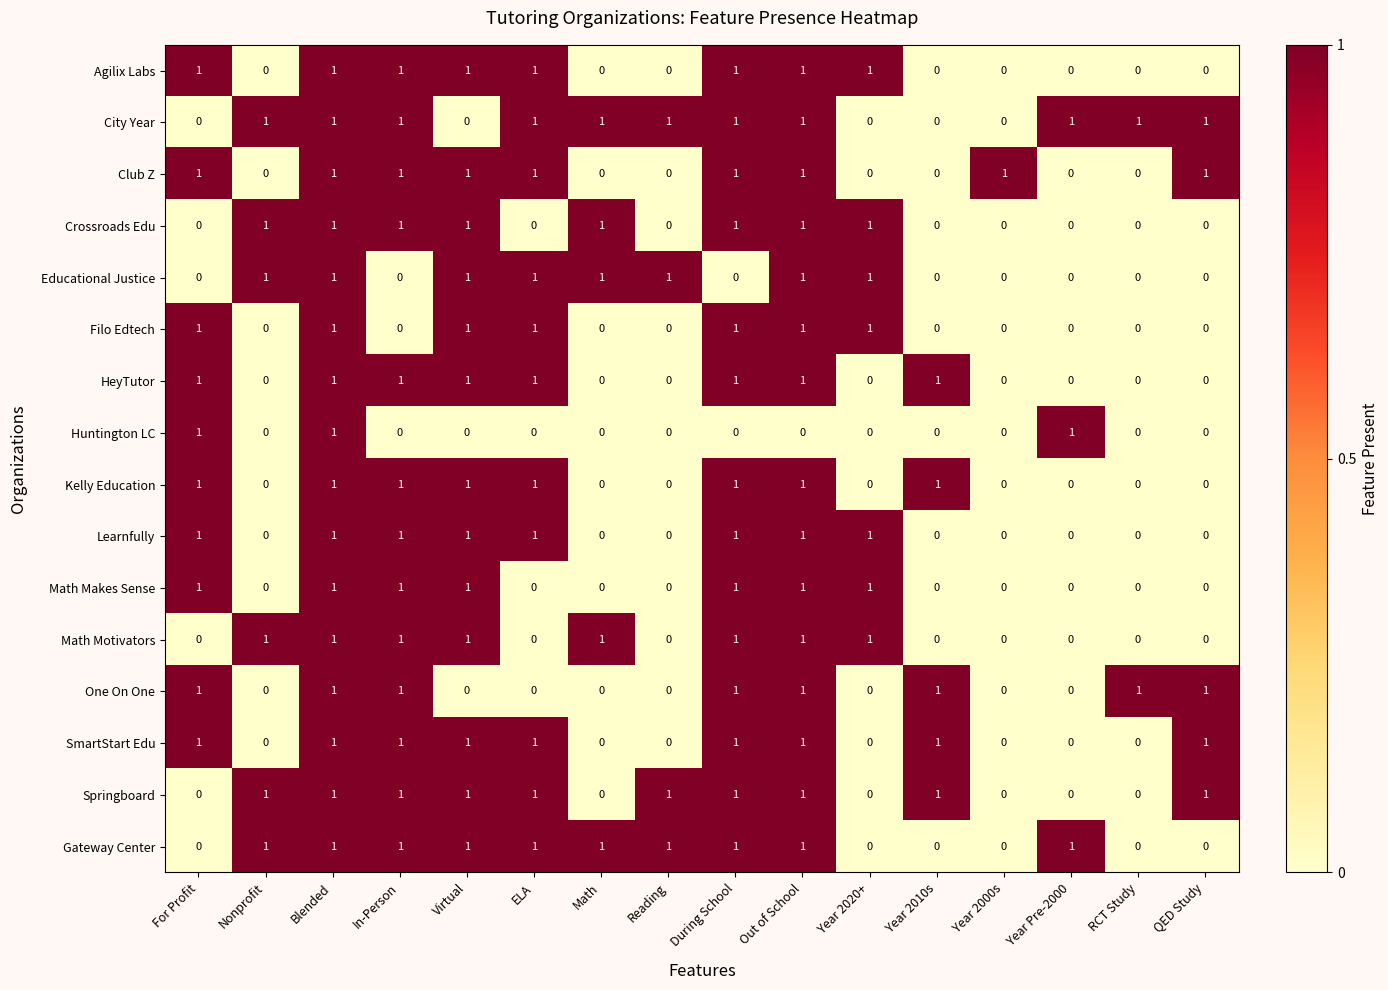

The value of SmartStart Edu at Math is 1. True or false?

False